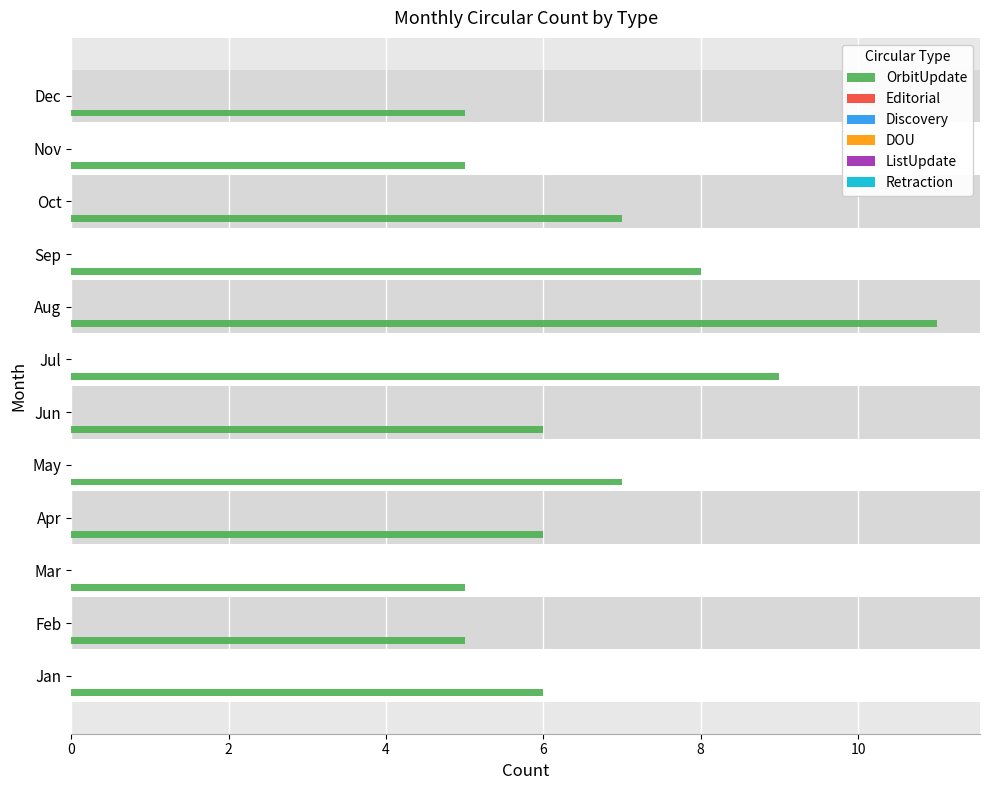

What is the average value?

7